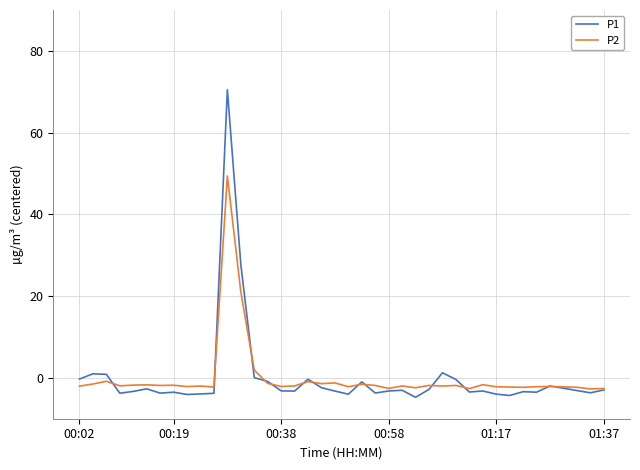

What is the smallest value displayed?

-4.8